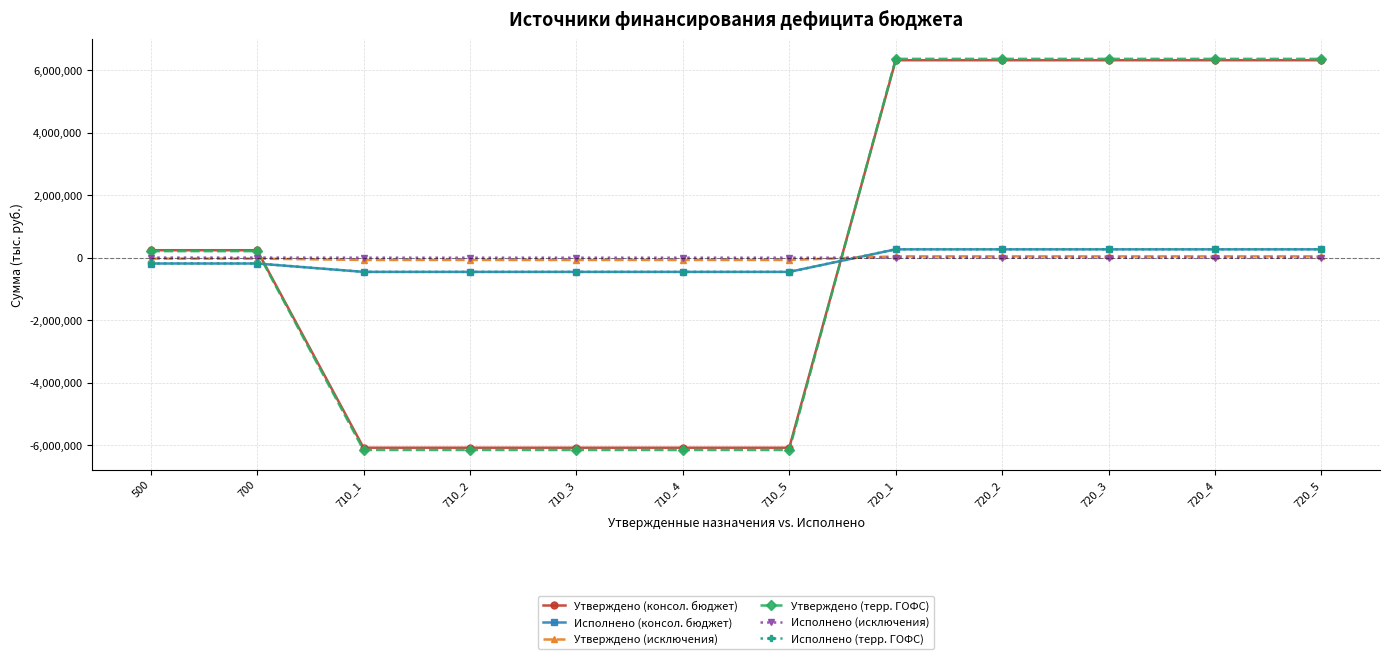

The Утверждено (терр. ГОФС) series shows -10491506.7 at 710_1. True or false?

False